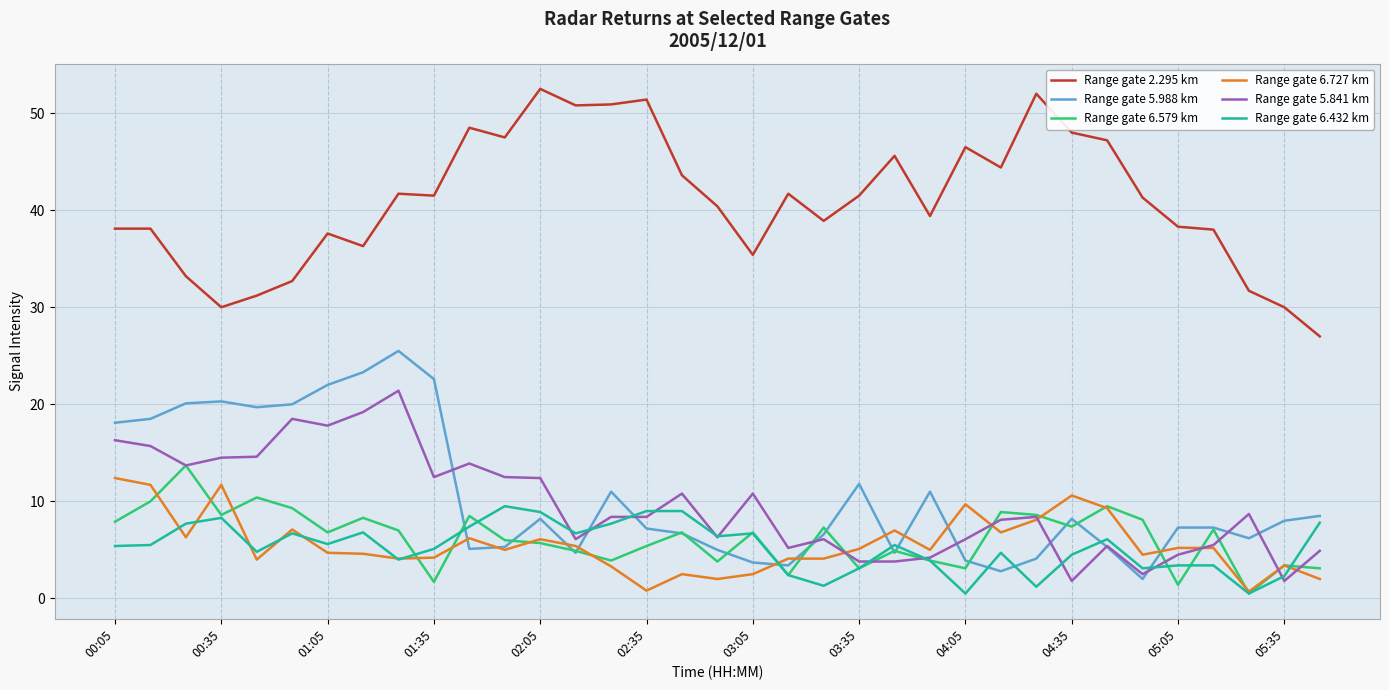

True or false: Range gate 6.727 km and Range gate 2.295 km intersect in this chart.

False